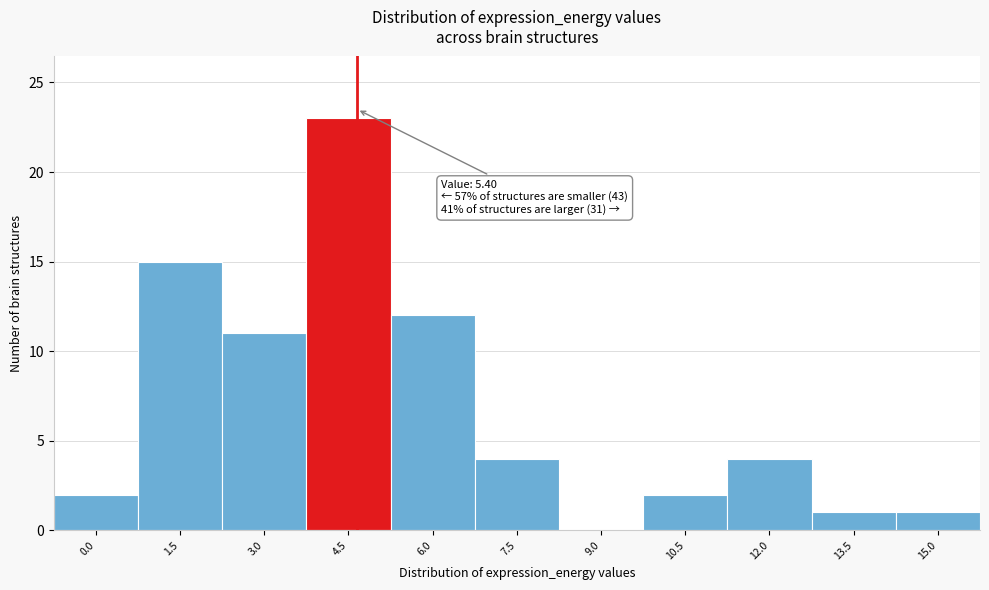

Reading right to left, what are all the values shown in this chart?

15.0=1	13.5=1	12.0=4	10.5=2	9.0=0	7.5=4	6.0=12	4.5=23	3.0=11	1.5=15	0.0=2